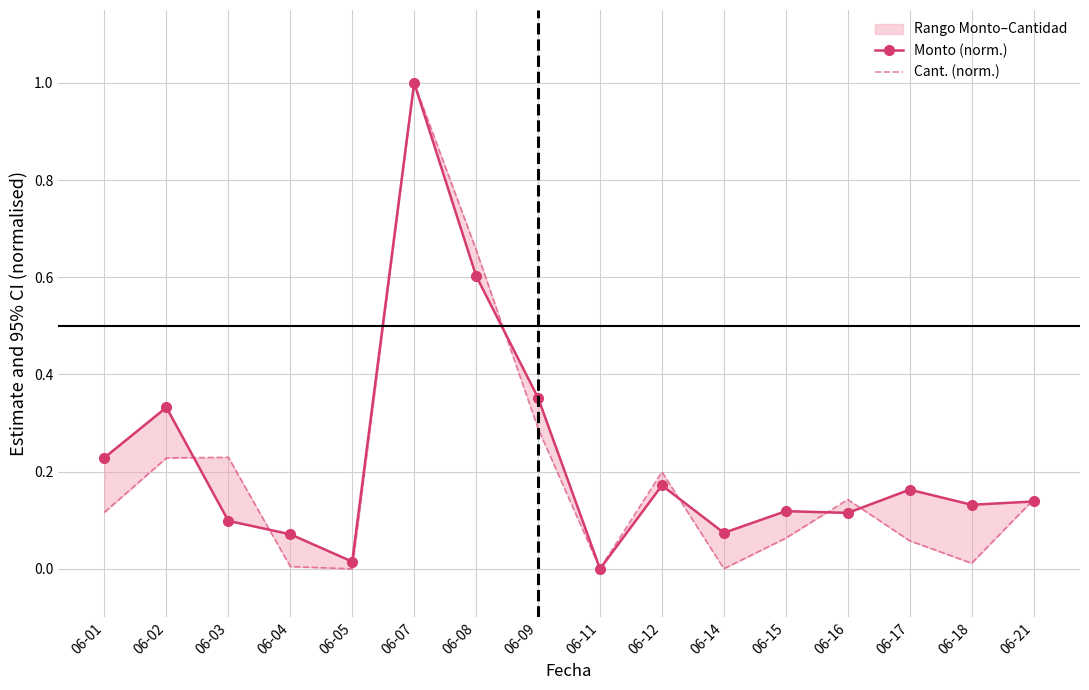

How many values in the Monto (norm.) series exceed 0?

15